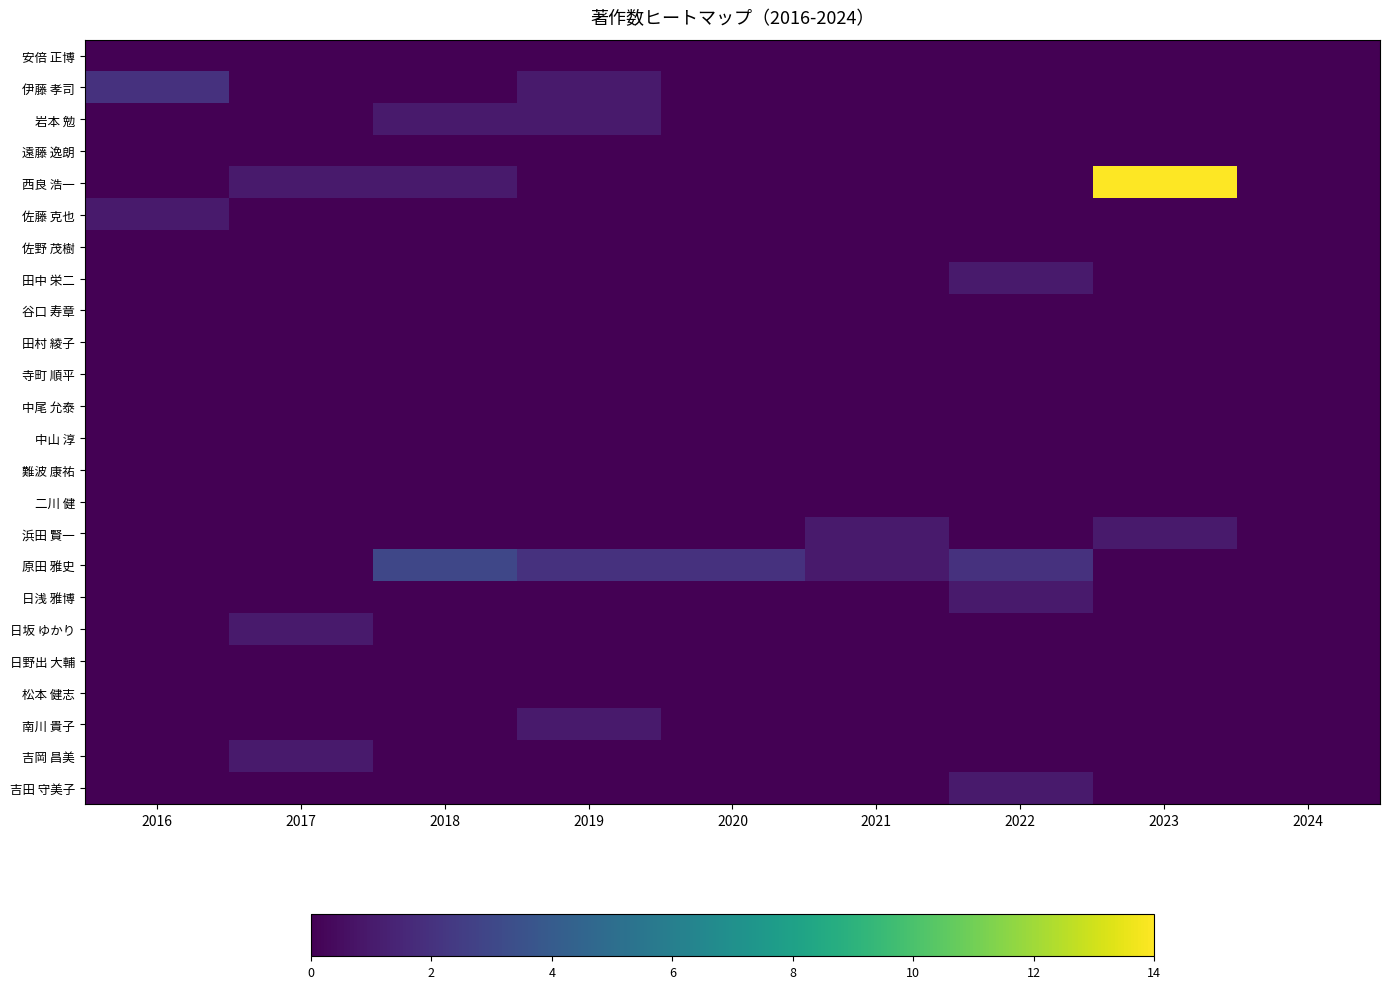

Which has a higher value, 2022 or 2023?

2022